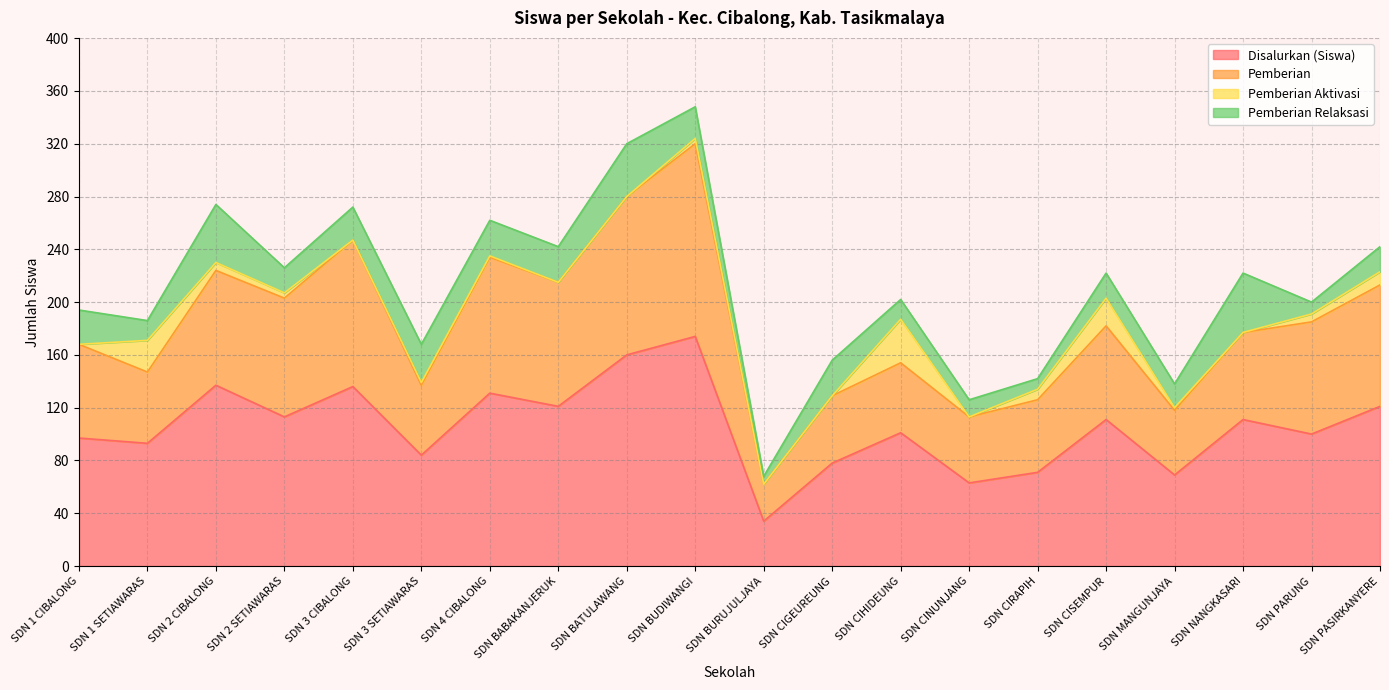

At which label does Disalurkan (Siswa) reach its minimum?

SDN BURUJULJAYA